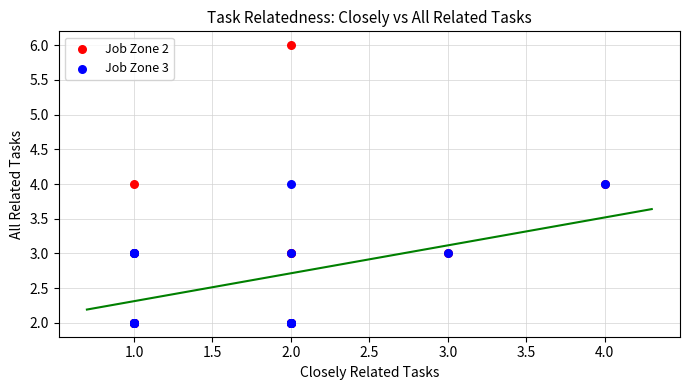

Which series reaches the maximum Y coordinate?

Job Zone 2